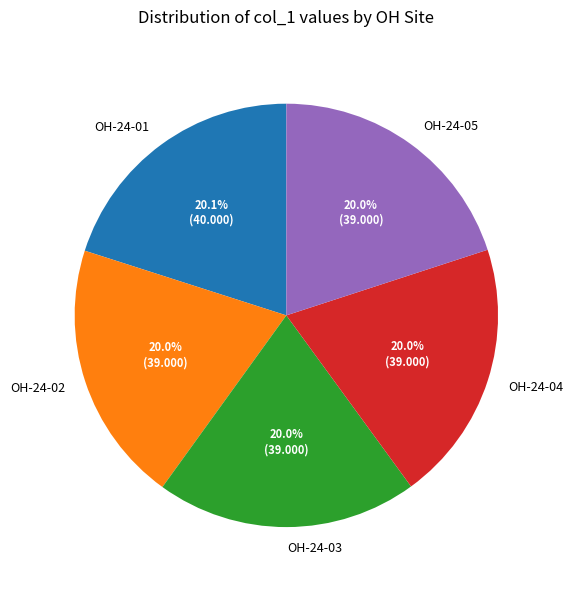

Count the number of slices in the pie.

5